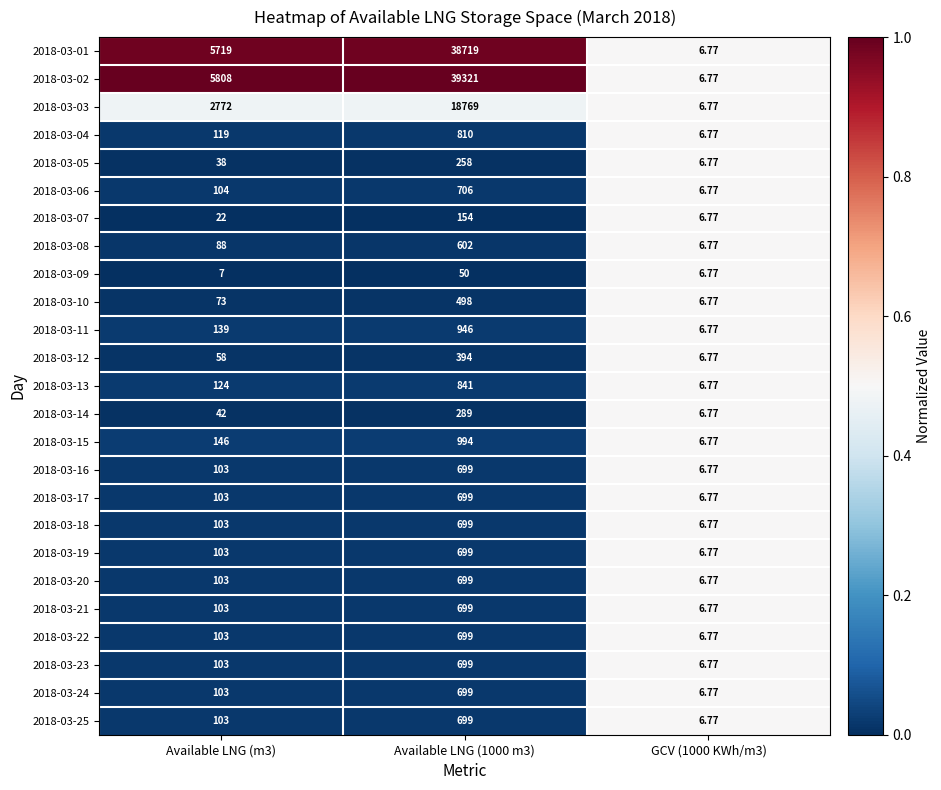

How many series are shown in this chart?

25